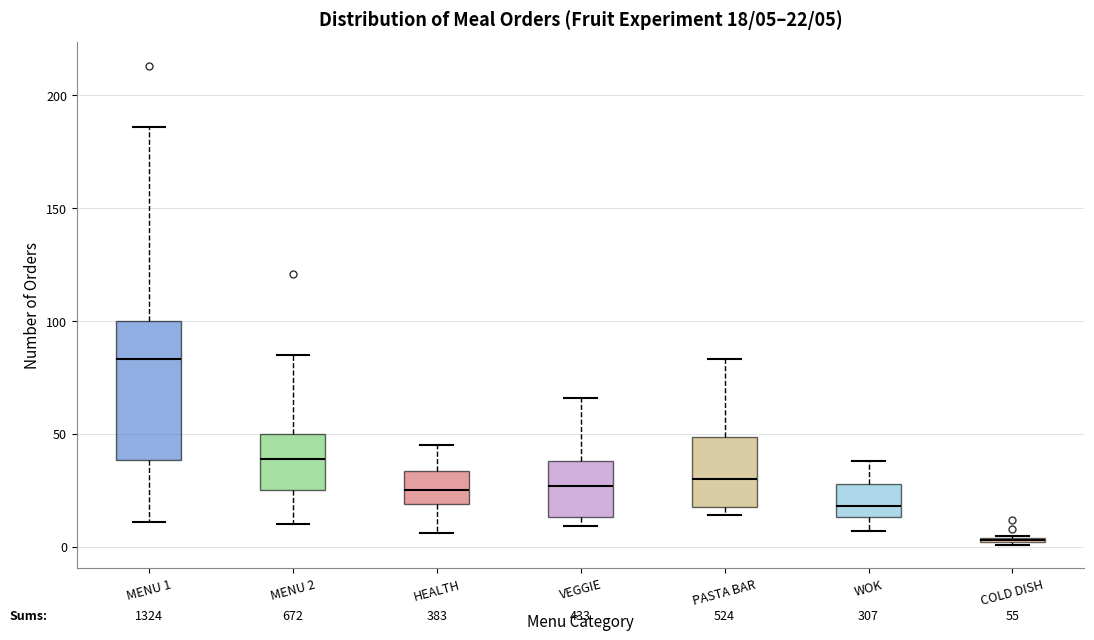

Which box has the highest median line?

MENU 1